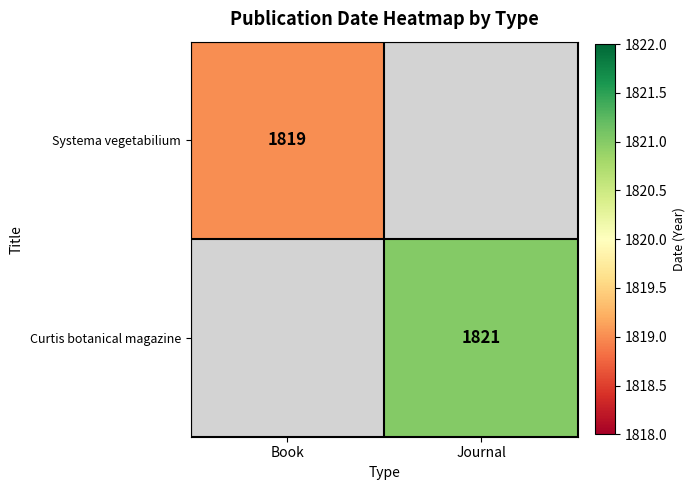

The value of Curtis botanical magazine at Journal is 1821. True or false?

True